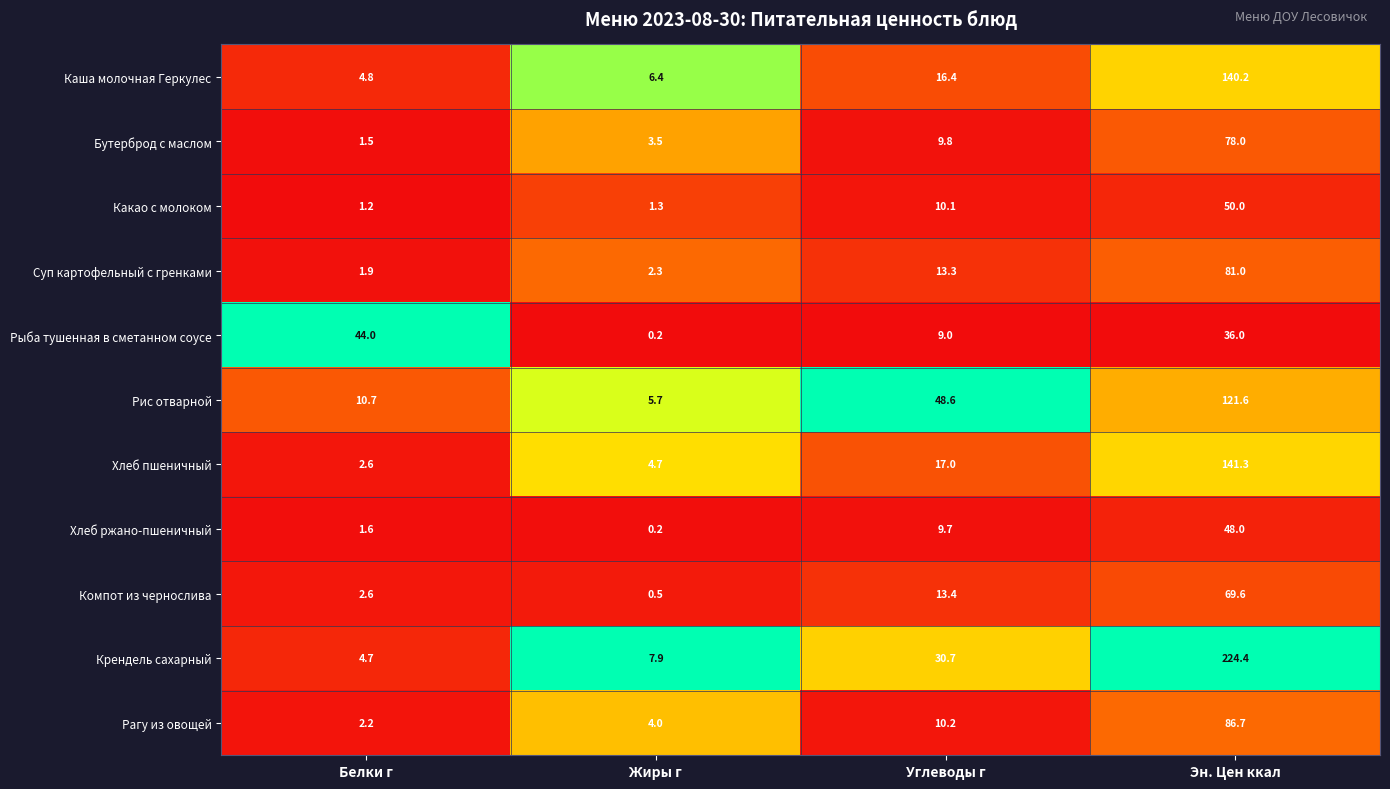

At which category is the sum across all series the highest?

Эн. Цен ккал